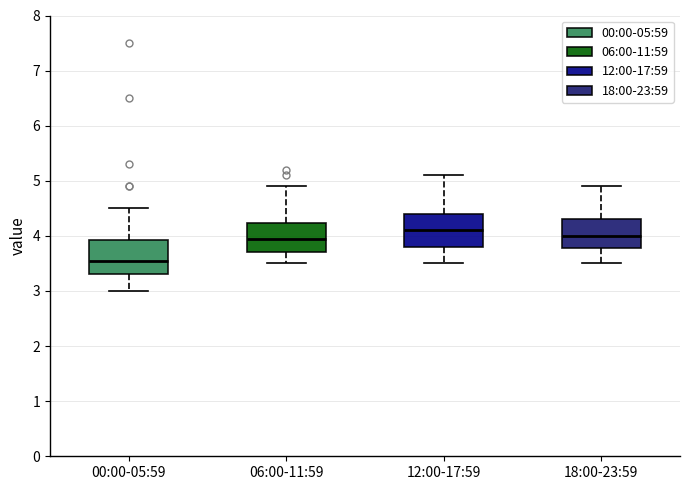

Where does the upper whisker of the box for 12:00-17:59 end on the y-axis? The values are not printed on the chart, so give them approximately, as read against the axis.

5.1